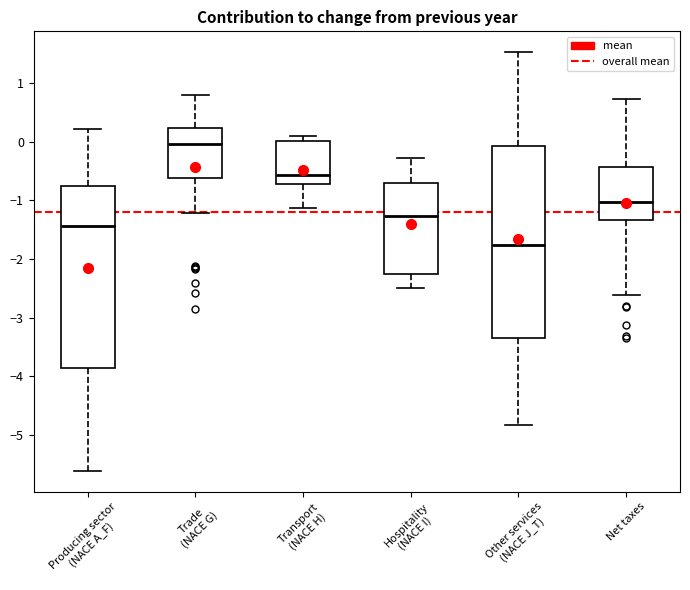

Which box's median line is the highest?

Trade (NACE G)